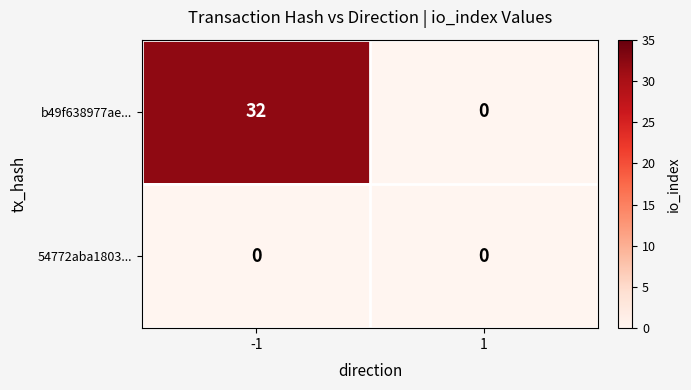

At -1, list the series in order from largest to smallest.

b49f638977ae..., 54772aba1803...